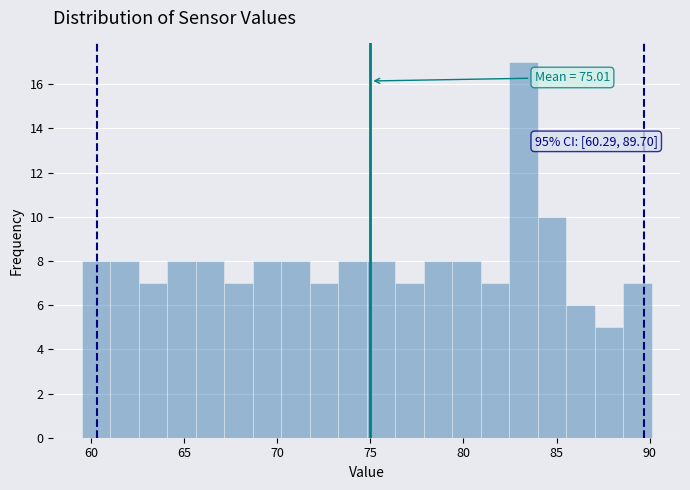

Read against the x-axis, roughly where is the centre of the tallest bar?

83.0